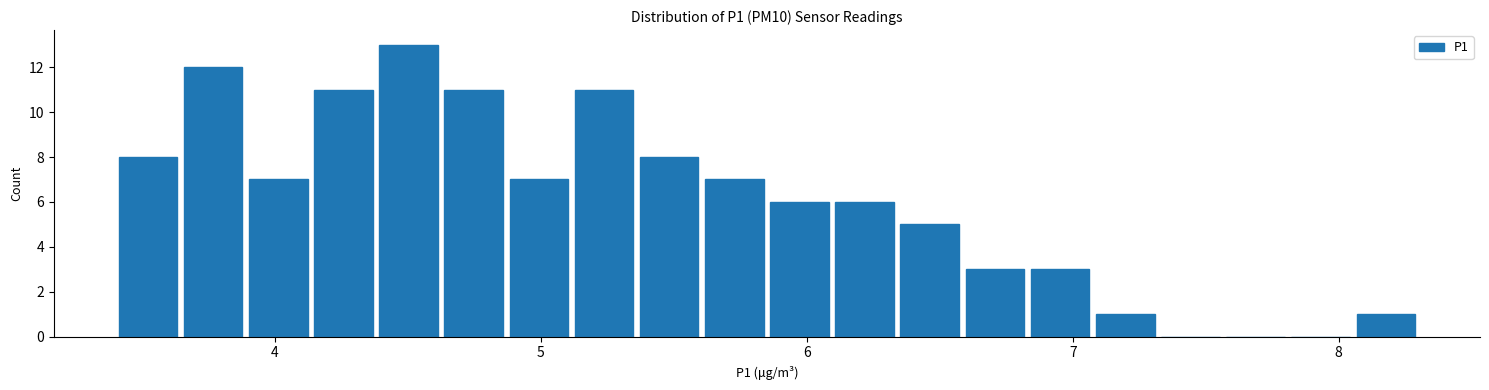

Around what value on the x-axis is the tallest bar? Give the approximate position of its centre, as read against the axis.

4.5